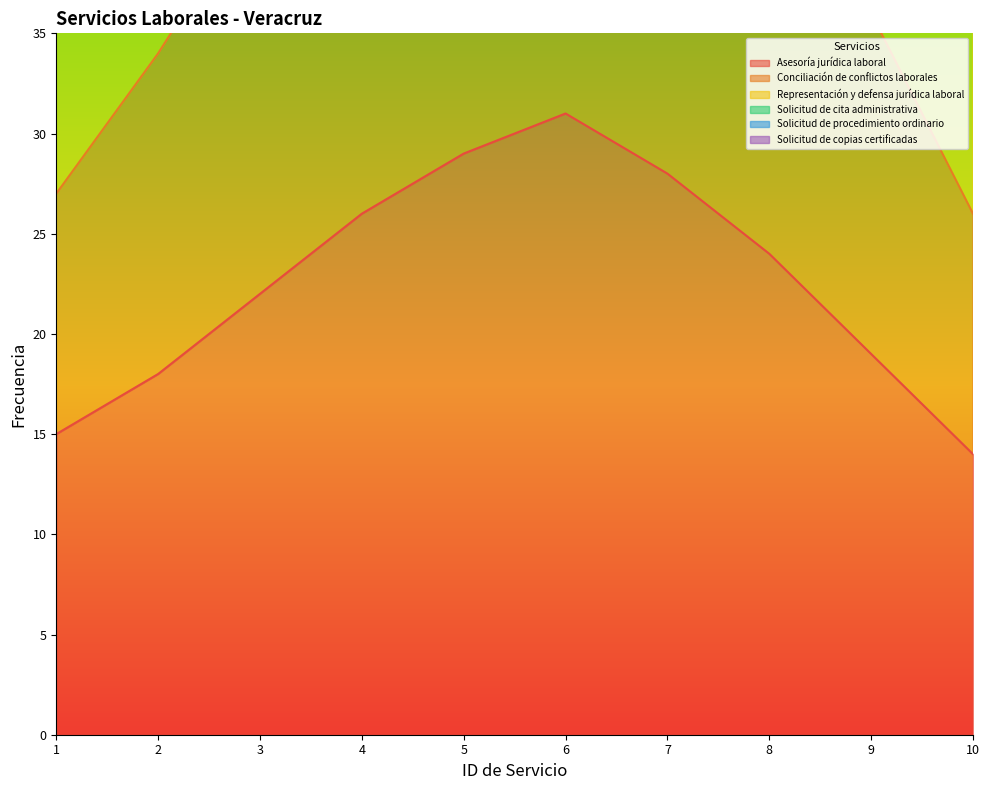

Between 5 and 9, which series saw the biggest shift?

Representación y defensa jurídica laboral